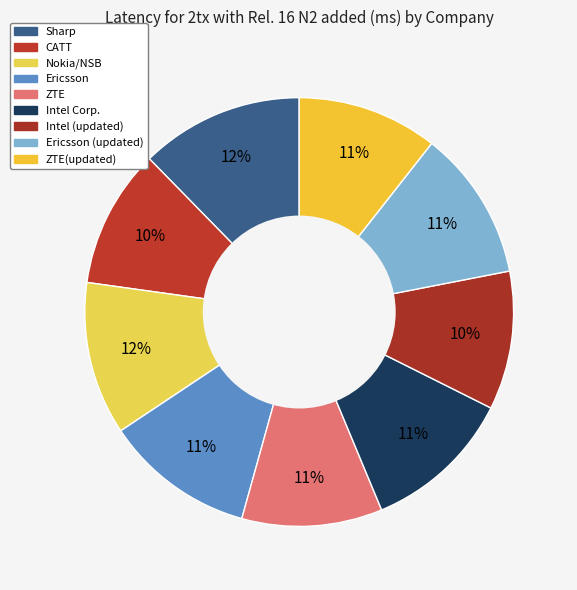

How many segments does this pie chart have?

9